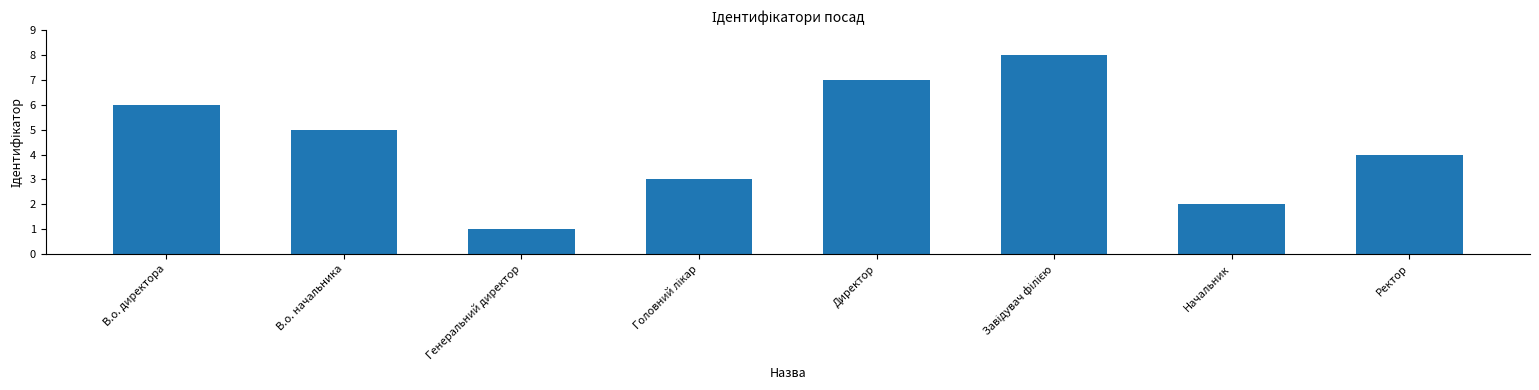

At which label does the data first exceed 5?

В.о. директора